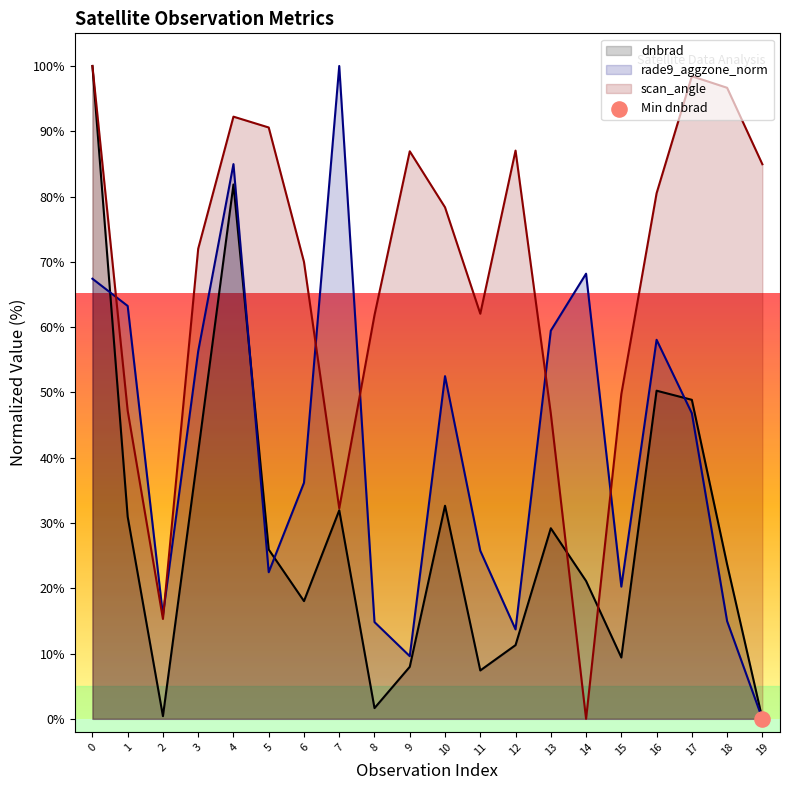

Which series contains the lowest Y value?

dnbrad